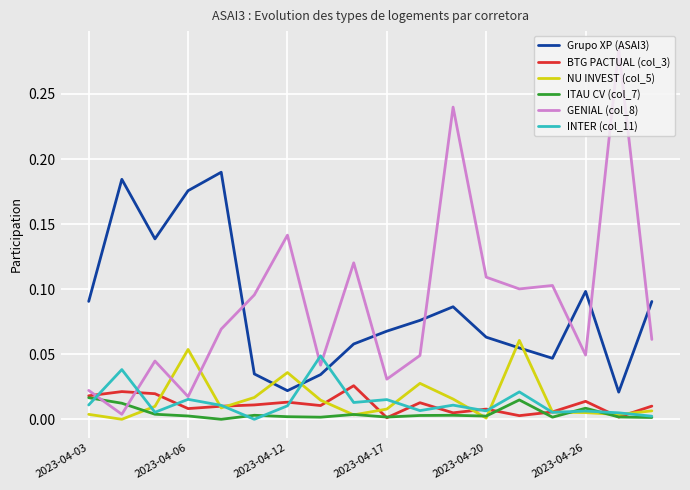

True or false: ITAU CV (col_7) and Grupo XP (ASAI3) intersect in this chart.

False